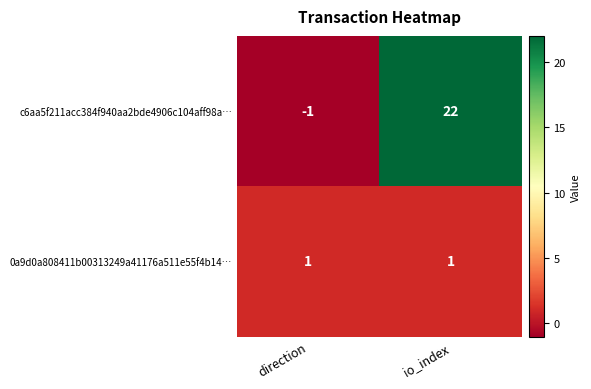

What is the difference between the highest and lowest values at direction?

2